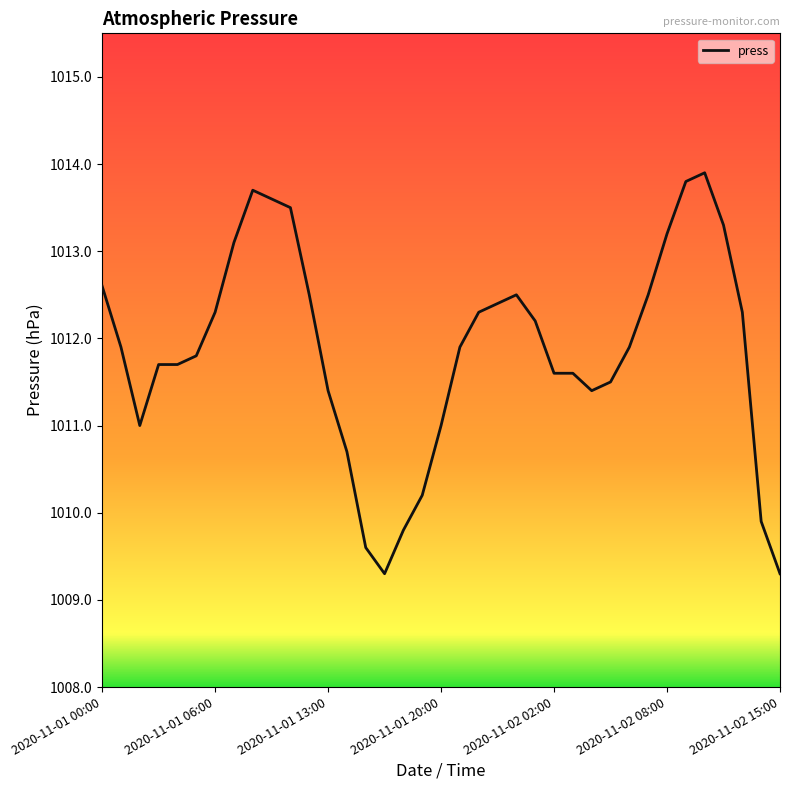

What is the greatest value displayed?

1013.9